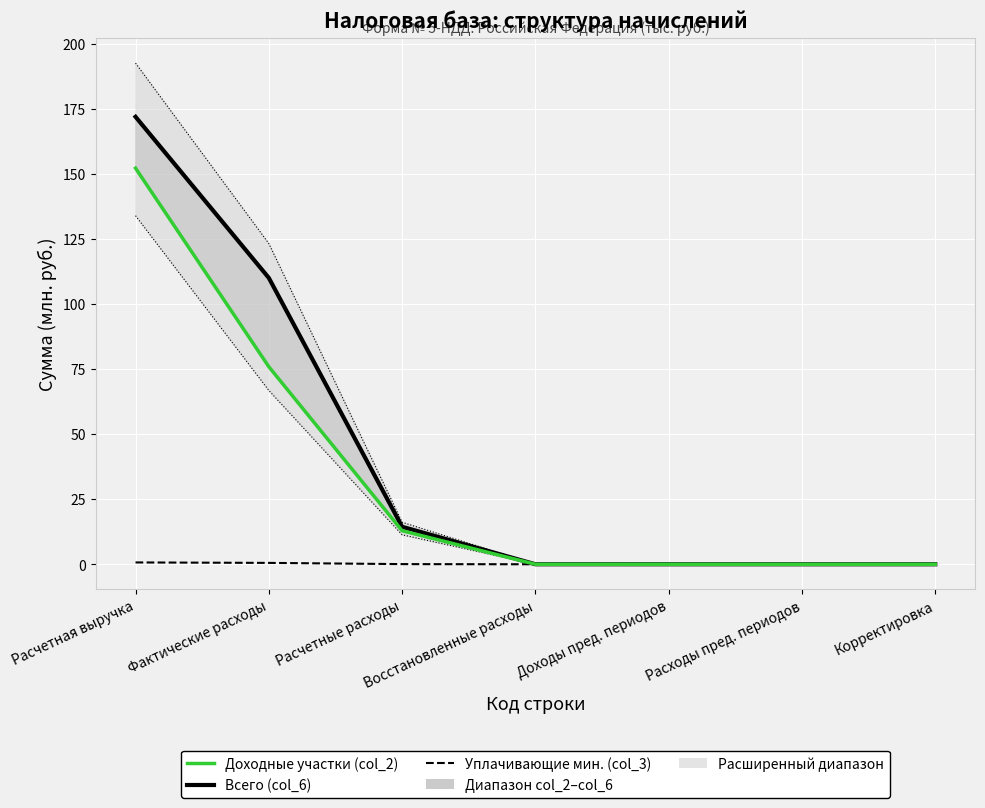

What position from the left is Расчетная выручка?

1